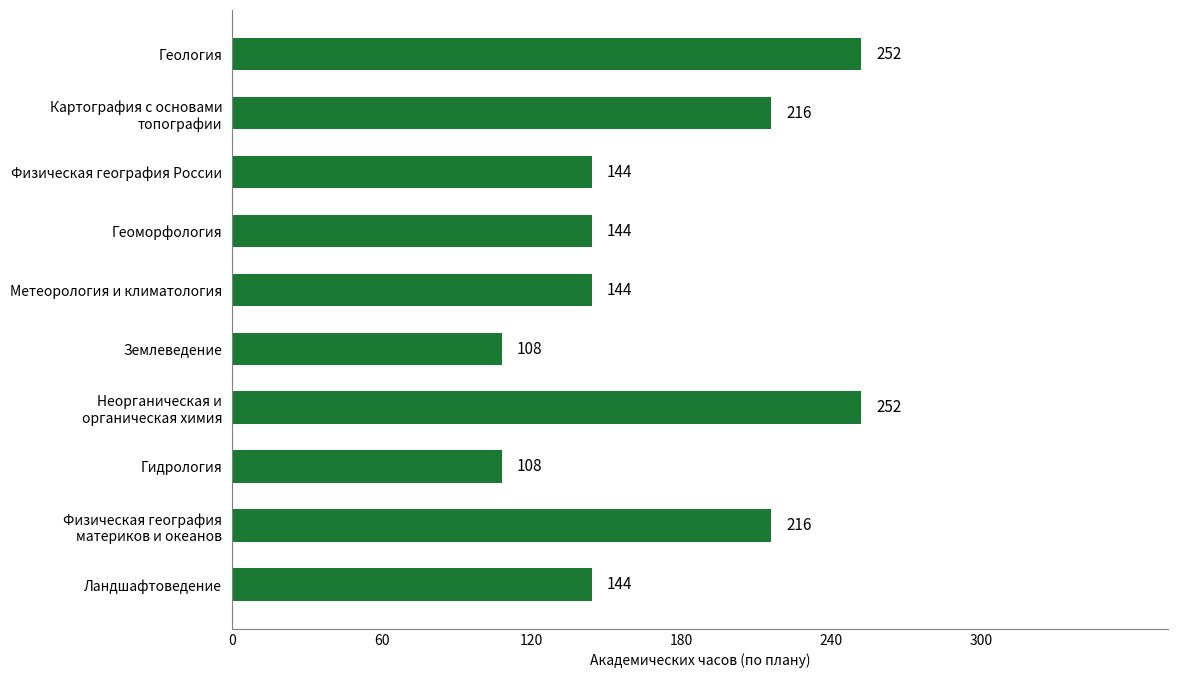

What is the approximate value at Метеорология и климатология, to the nearest 50?

150